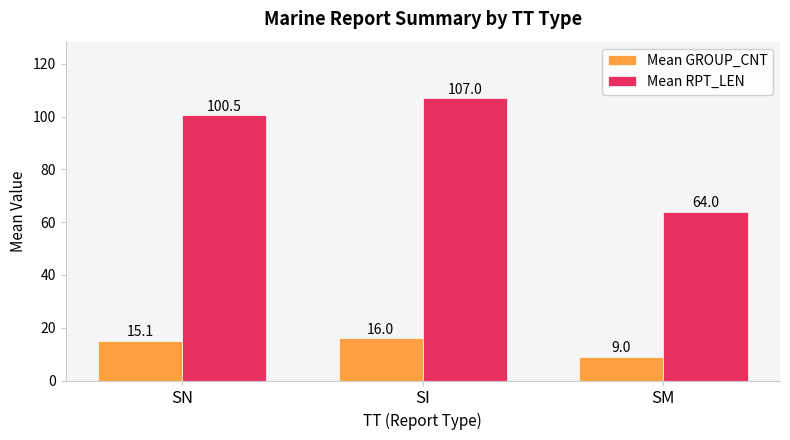

List the labels in order of Mean RPT_LEN value, largest first.

SI, SN, SM